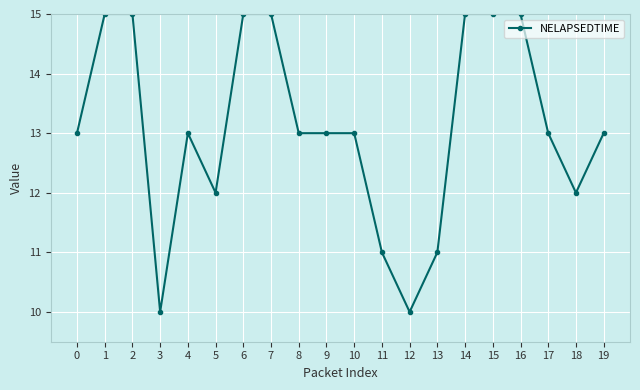

Does the chart have visible grid lines?

Yes